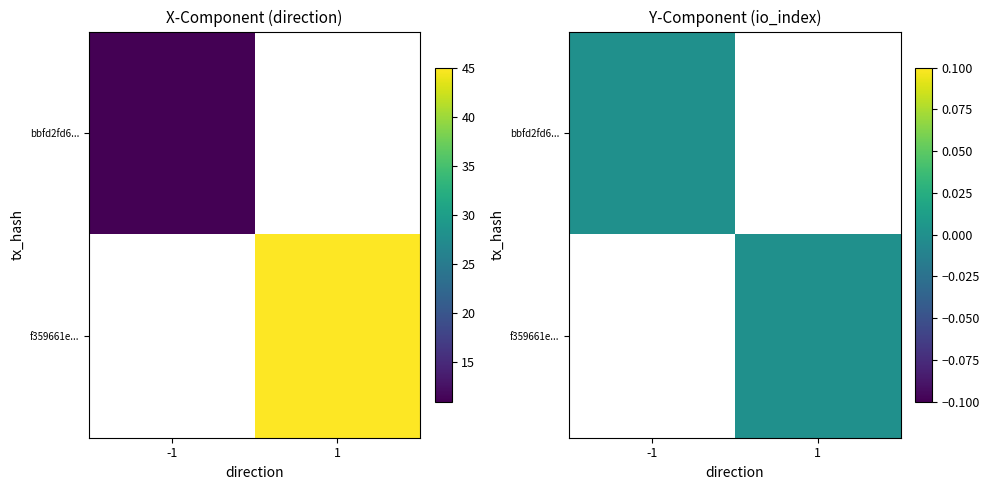

What is the difference between the maximum and minimum values in the f359661e... series?

45